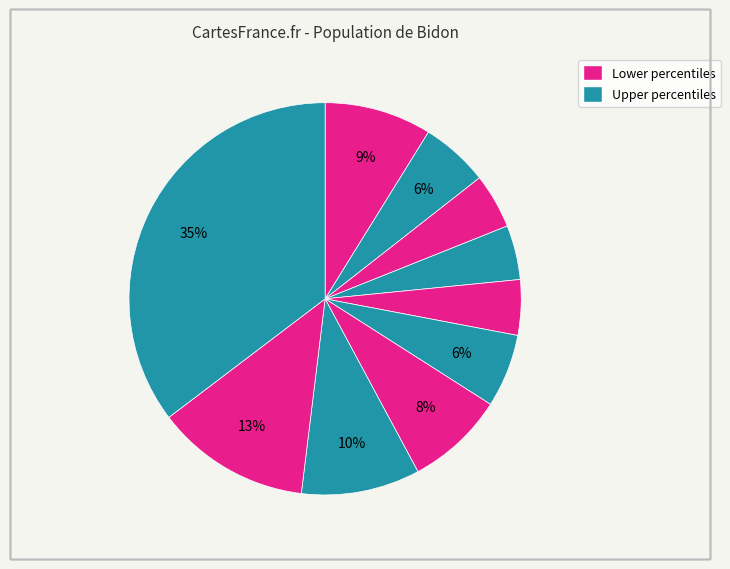

Rank the categories by value from highest to lowest.

pct95, pct85, pct75, pct05, pct65, pct55, pct15, pct45, pct25, pct35